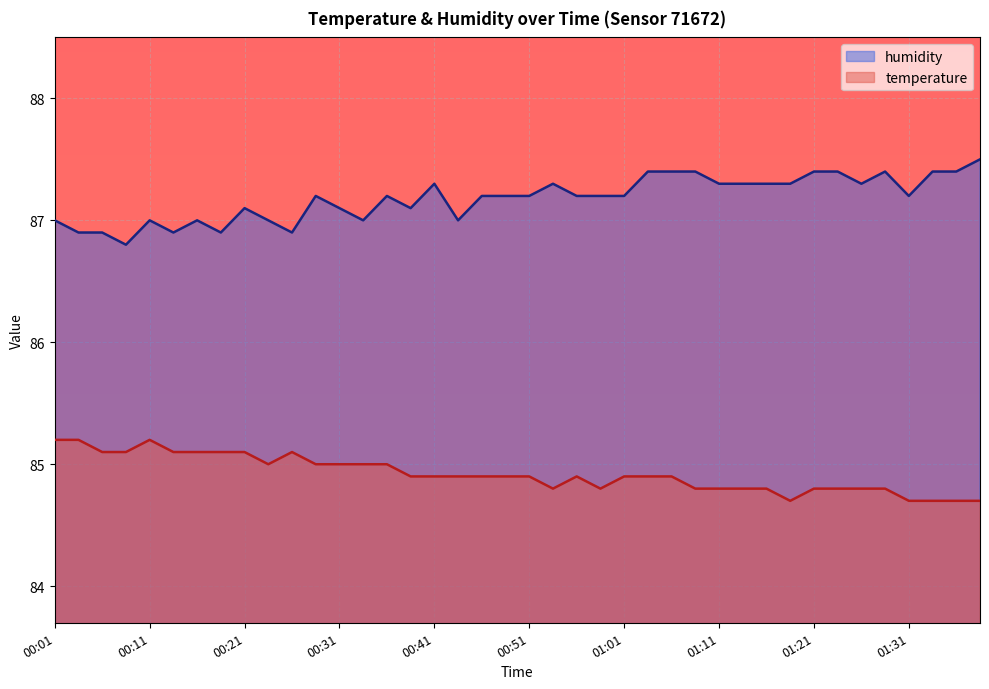

At which category is the sum across all series the highest?

01:03